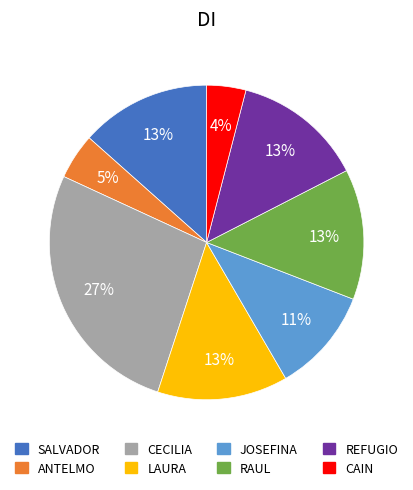

Does SALVADOR account for over 50% of the chart?

No